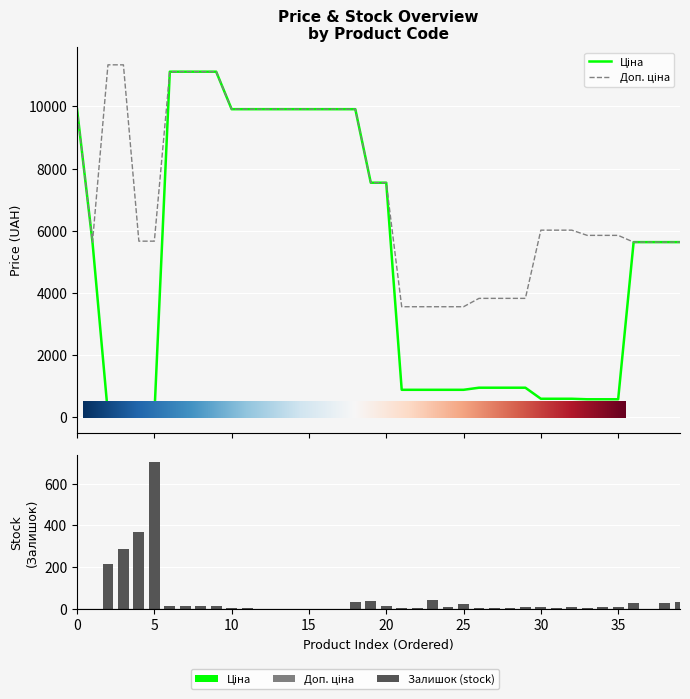

The value of Ціна at 283351055 is 337.2. True or false?

False